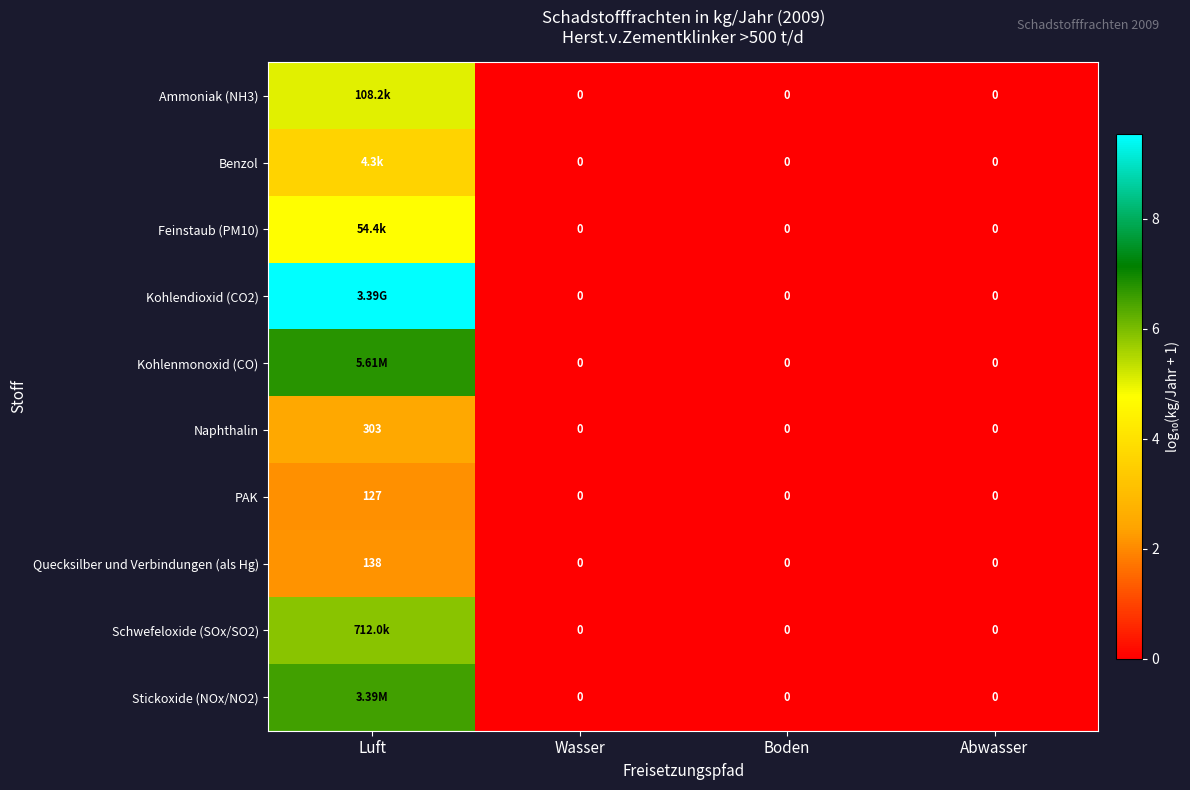

Which category has the lowest value in the Stickoxide (NOx/NO2) series?

Wasser